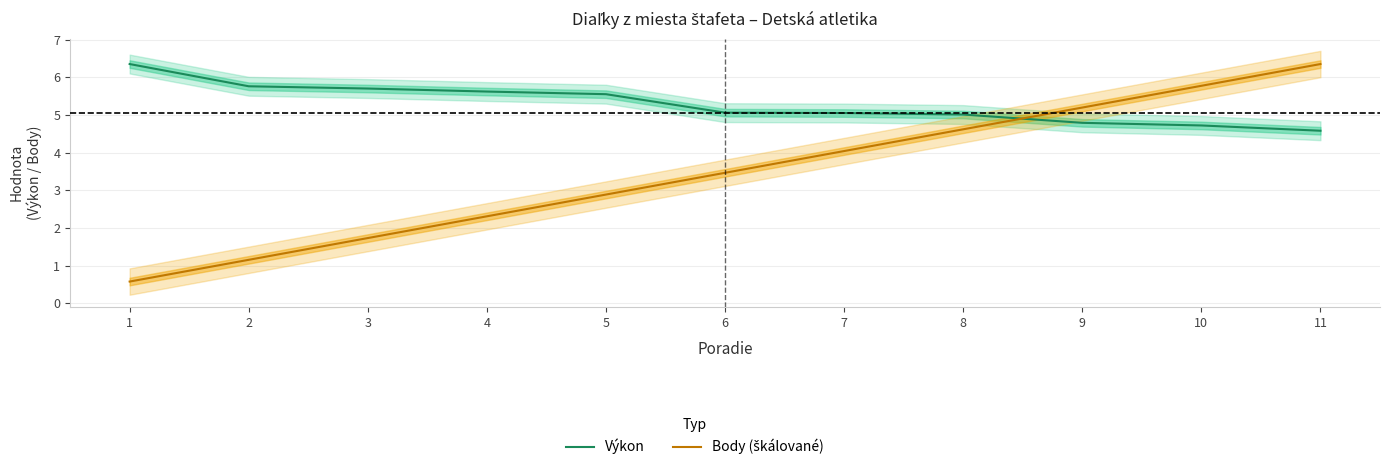

Reading left to right, extract all data points from this chart.

Výkon: 6.3	5.8	5.7	5.6	5.5	5.1	5.0	5.0	4.8	4.7	4.6
Body (škálované): 0.6	1.2	1.7	2.3	2.9	3.5	4.0	4.6	5.2	5.8	6.3